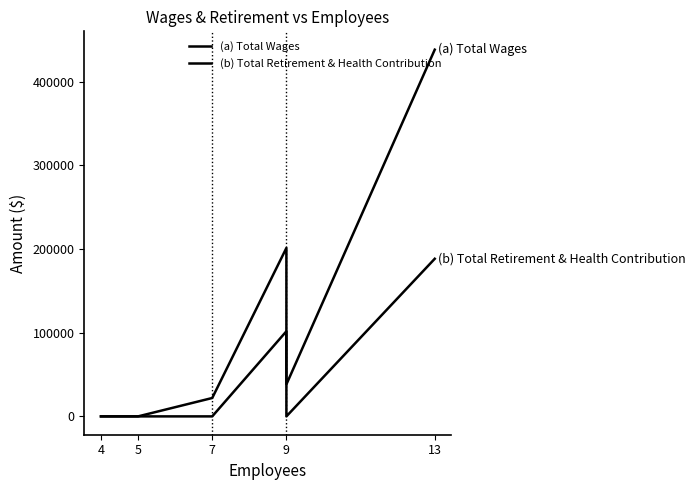

Which series has the widest spread of values?

(a) Total Wages